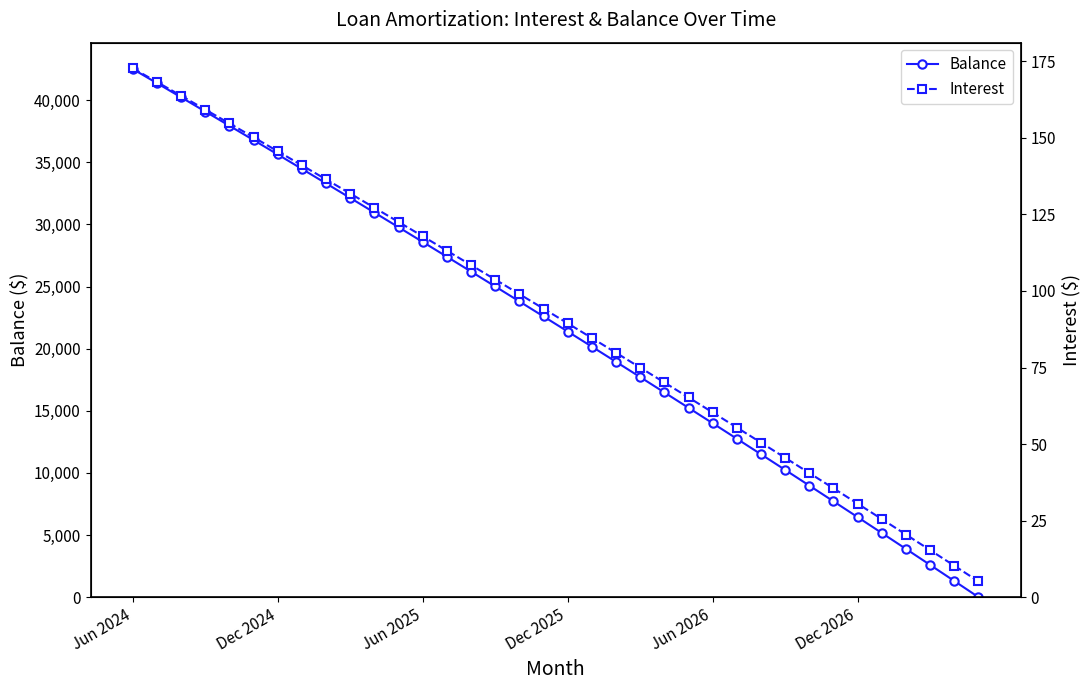

At which label does Interest first exceed 94?

Jun 2024